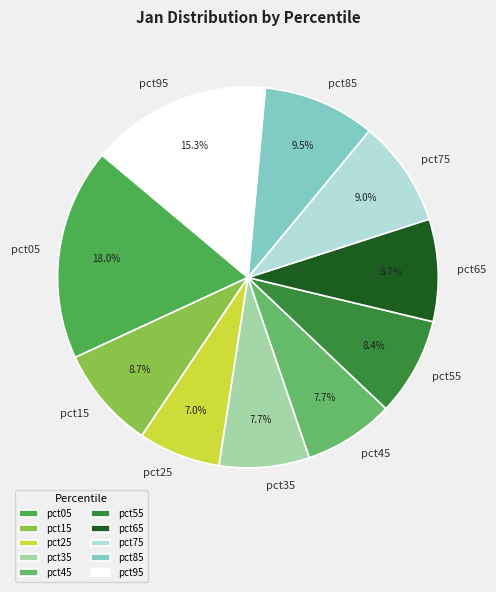

To the nearest percent, what is the average slice percentage?

10%